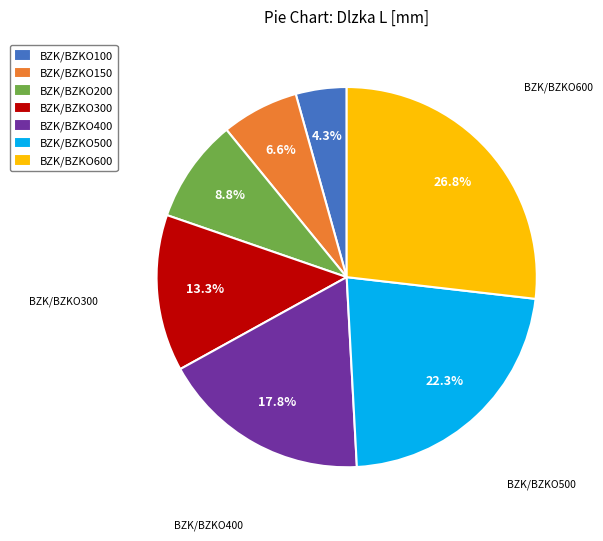

How many slices are in this pie chart?

7